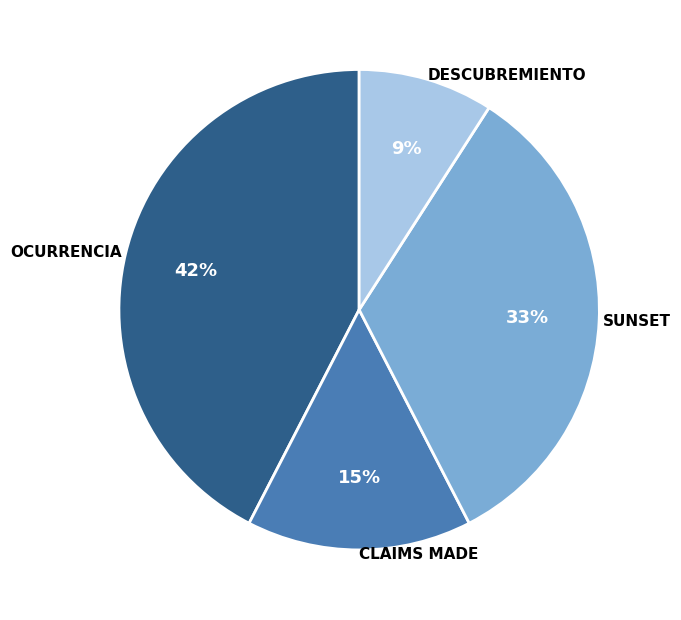

Is there any slice that represents more than half of the pie?

No